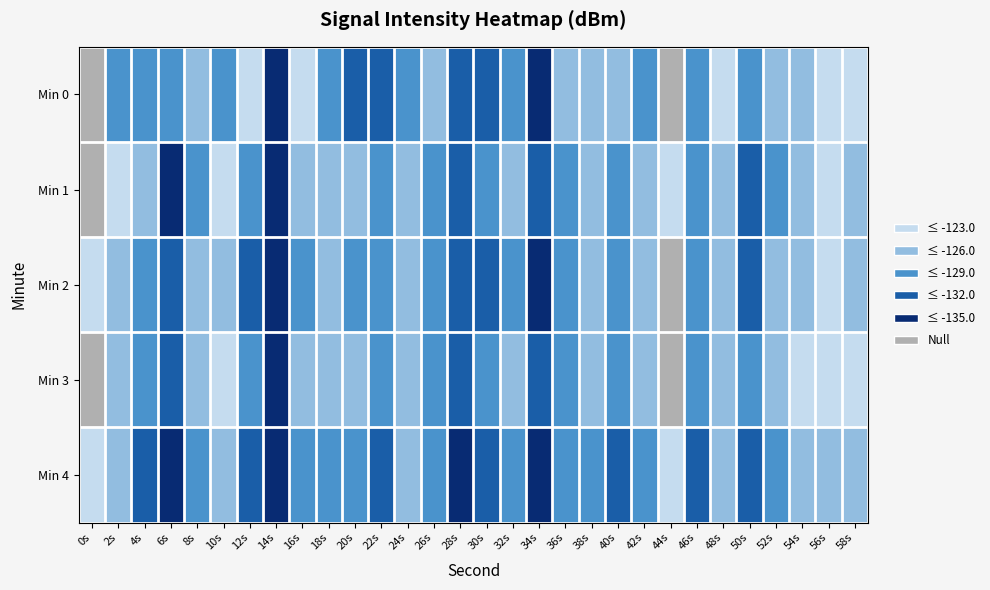

Reading left to right, transcribe all the data shown in this chart.

Min 0: 0s=-120.7	2s=-129.9	4s=-130.7	6s=-130.6	8s=-126.7	10s=-130.1	12s=-124.5	14s=-135.8	16s=-125.0	18s=-131.8	20s=-134.3	22s=-132.0	24s=-130.2	26s=-127.0	28s=-133.1	30s=-133.7	32s=-130.8	34s=-135.4	36s=-129.0	38s=-127.9	40s=-128.1	42s=-129.1	44s=-120.9	46s=-129.7	48s=-124.6	50s=-131.8	52s=-127.8	54s=-128.4	56s=-125.5	58s=-125.7
Min 1: 0s=-121.8	2s=-124.8	4s=-128.8	6s=-135.5	8s=-129.7	10s=-125.7	12s=-131.1	14s=-138.2	16s=-127.4	18s=-127.9	20s=-128.5	22s=-130.2	24s=-126.1	26s=-129.3	28s=-132.4	30s=-131.7	32s=-127.8	34s=-134.1	36s=-129.6	38s=-128.3	40s=-130.5	42s=-127.2	44s=-123.4	46s=-131.6	48s=-126.8	50s=-133.2	52s=-129.1	54s=-127.5	56s=-124.9	58s=-126.7
Min 2: 0s=-123.5	2s=-127.3	4s=-131.2	6s=-134.8	8s=-128.6	10s=-126.4	12s=-132.1	14s=-137.5	16s=-129.2	18s=-128.7	20s=-130.1	22s=-131.8	24s=-127.4	26s=-130.6	28s=-133.9	30s=-132.3	32s=-129.7	34s=-135.1	36s=-130.4	38s=-129.0	40s=-131.3	42s=-128.1	44s=-122.7	46s=-130.9	48s=-127.6	50s=-132.8	52s=-128.9	54s=-127.1	56s=-125.3	58s=-126.1
Min 3: 0s=-122.3	2s=-126.1	4s=-130.0	6s=-133.6	8s=-127.4	10s=-125.2	12s=-130.9	14s=-136.3	16s=-128.0	18s=-127.5	20s=-128.9	22s=-130.6	24s=-126.2	26s=-129.4	28s=-132.7	30s=-131.1	32s=-128.5	34s=-133.9	36s=-129.2	38s=-127.8	40s=-130.1	42s=-126.9	44s=-121.5	46s=-129.7	48s=-126.4	50s=-131.6	52s=-127.7	54s=-125.9	56s=-124.1	58s=-124.9
Min 4: 0s=-124.7	2s=-128.5	4s=-132.4	6s=-136.0	8s=-129.8	10s=-127.6	12s=-133.3	14s=-138.7	16s=-130.4	18s=-129.9	20s=-131.3	22s=-133.0	24s=-128.6	26s=-131.8	28s=-135.1	30s=-133.5	32s=-130.9	34s=-136.3	36s=-131.6	38s=-130.2	40s=-132.5	42s=-129.3	44s=-124.9	46s=-132.1	48s=-128.8	50s=-134.0	52s=-130.1	54s=-128.3	56s=-126.5	58s=-127.3